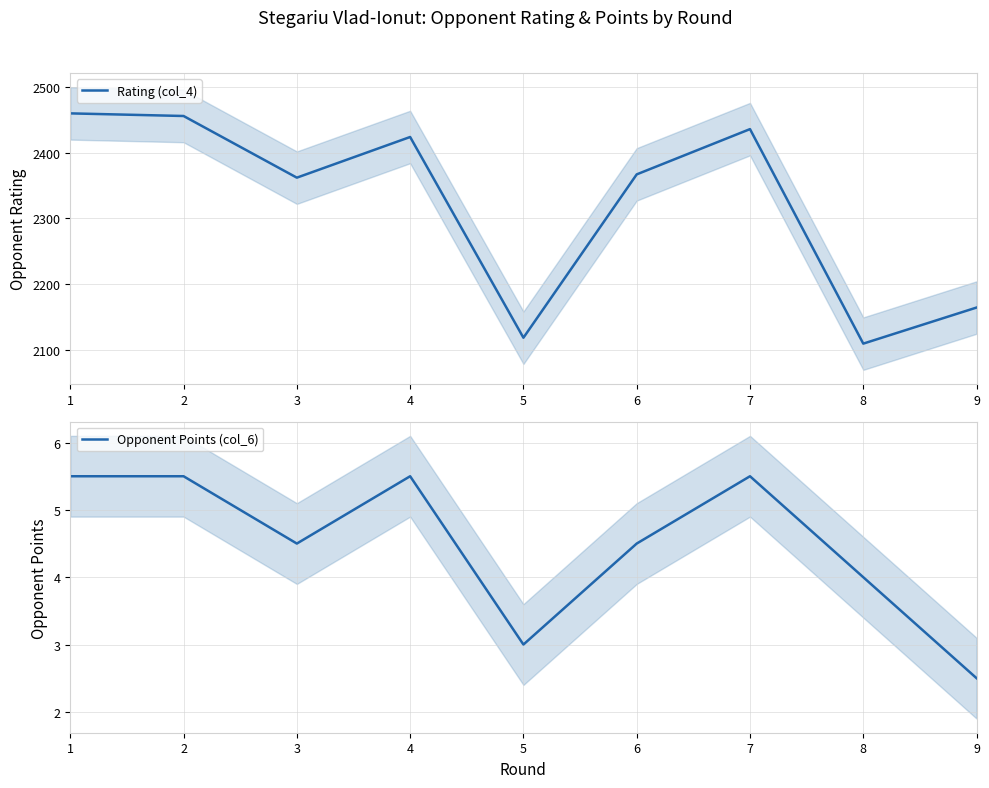

Rank the series by their maximum value, from highest to lowest.

Rating (col_4), Opponent Points (col_6)